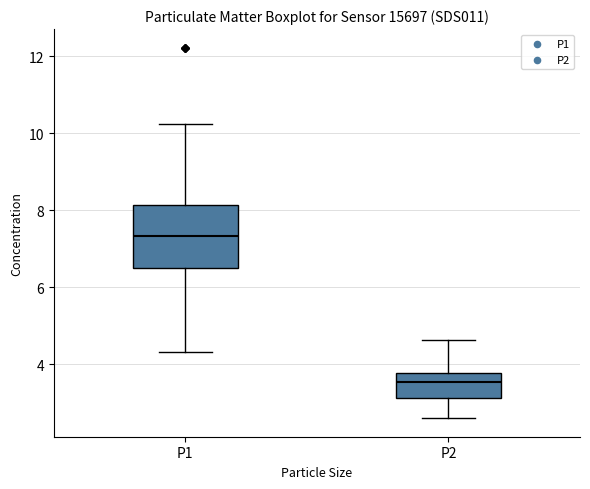

Which box has the highest median line?

P1